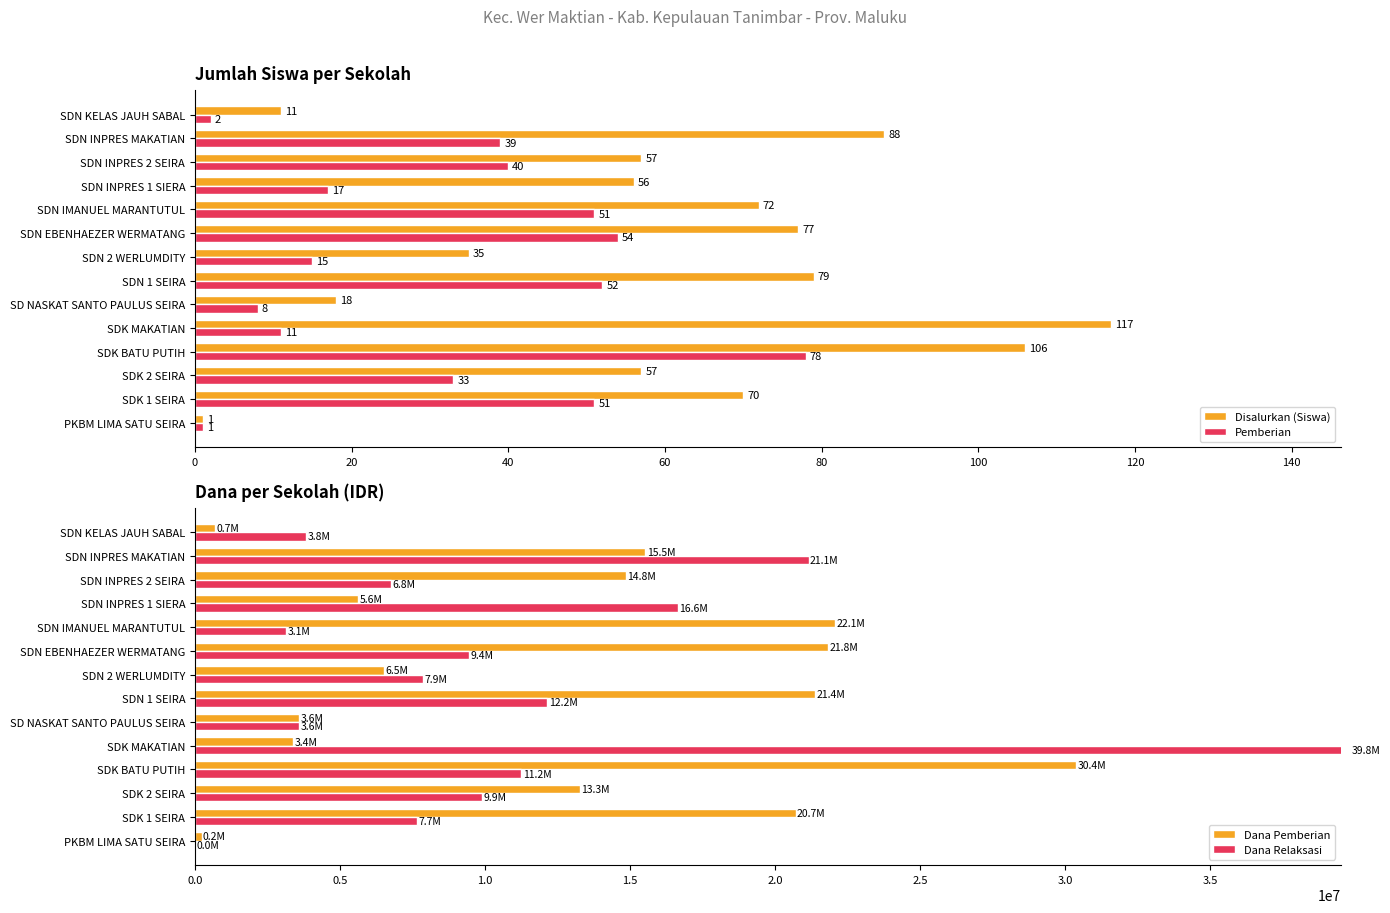

How many values in the Dana Relaksasi series exceed 9450000?

6